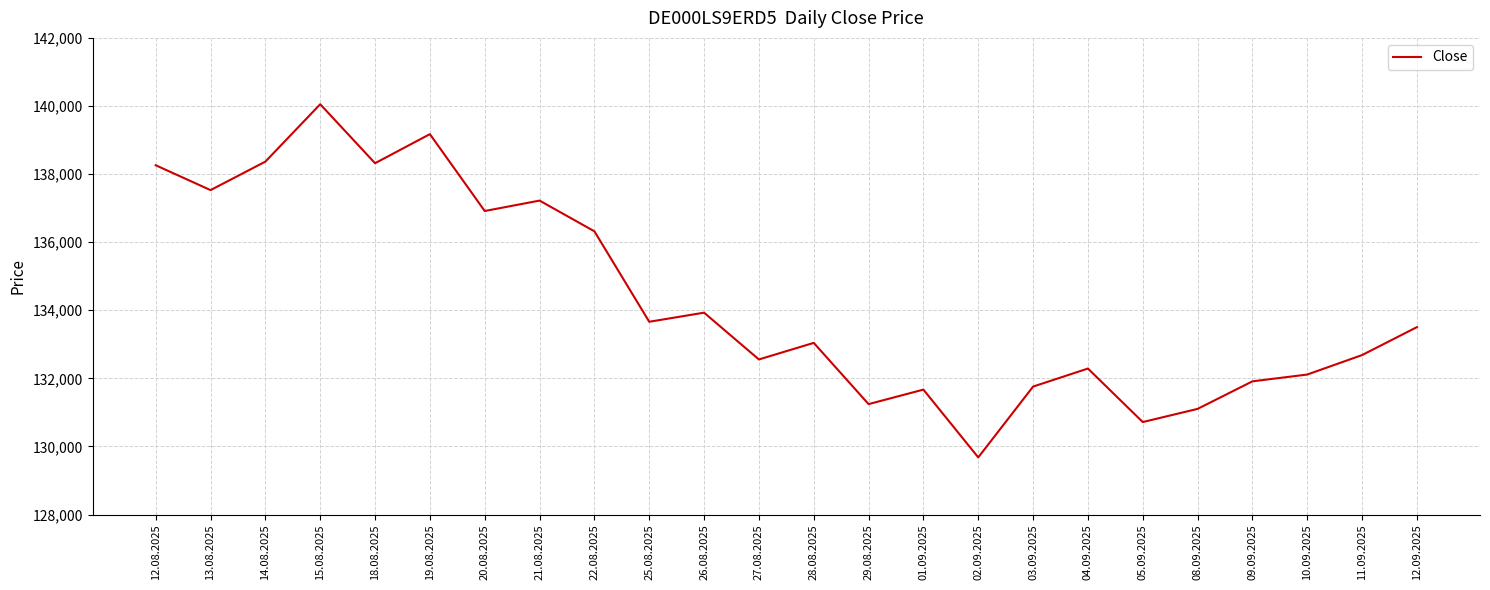

What is the minimum value shown in the chart?

129678